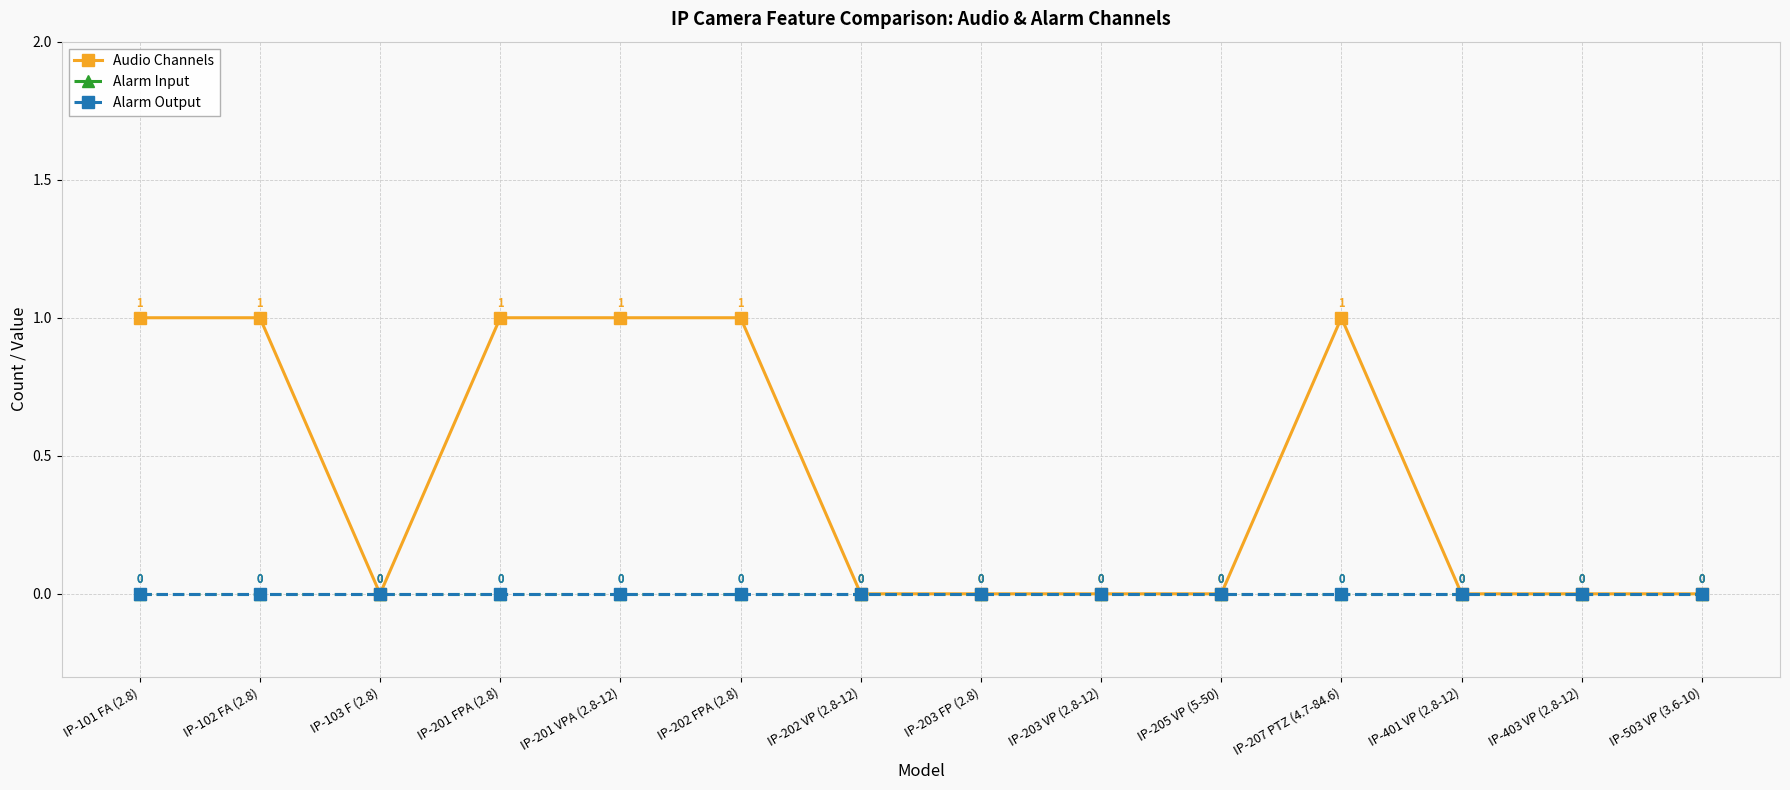

Reading right to left, what are all the values shown in this chart?

Audio Channels: 0	0	0	1	0	0	0	0	1	1	1	0	1	1
Alarm Input: 0	0	0	0	0	0	0	0	0	0	0	0	0	0
Alarm Output: 0	0	0	0	0	0	0	0	0	0	0	0	0	0